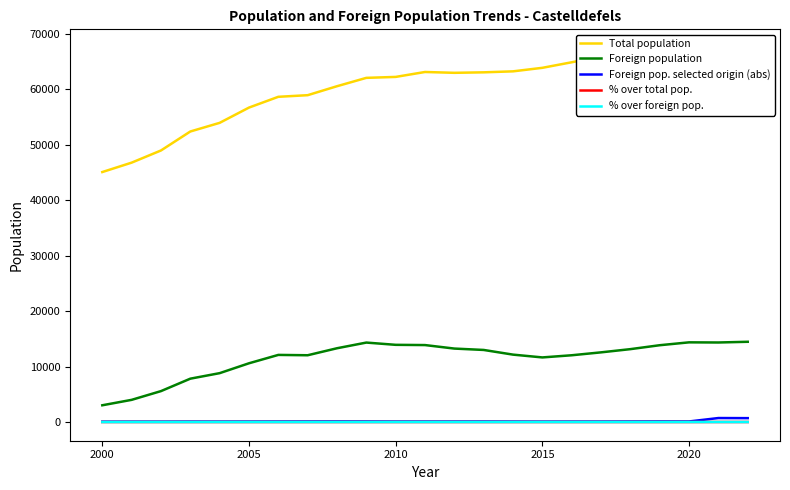

True or false: Foreign pop. selected origin (abs) and Foreign population cross at least once.

False